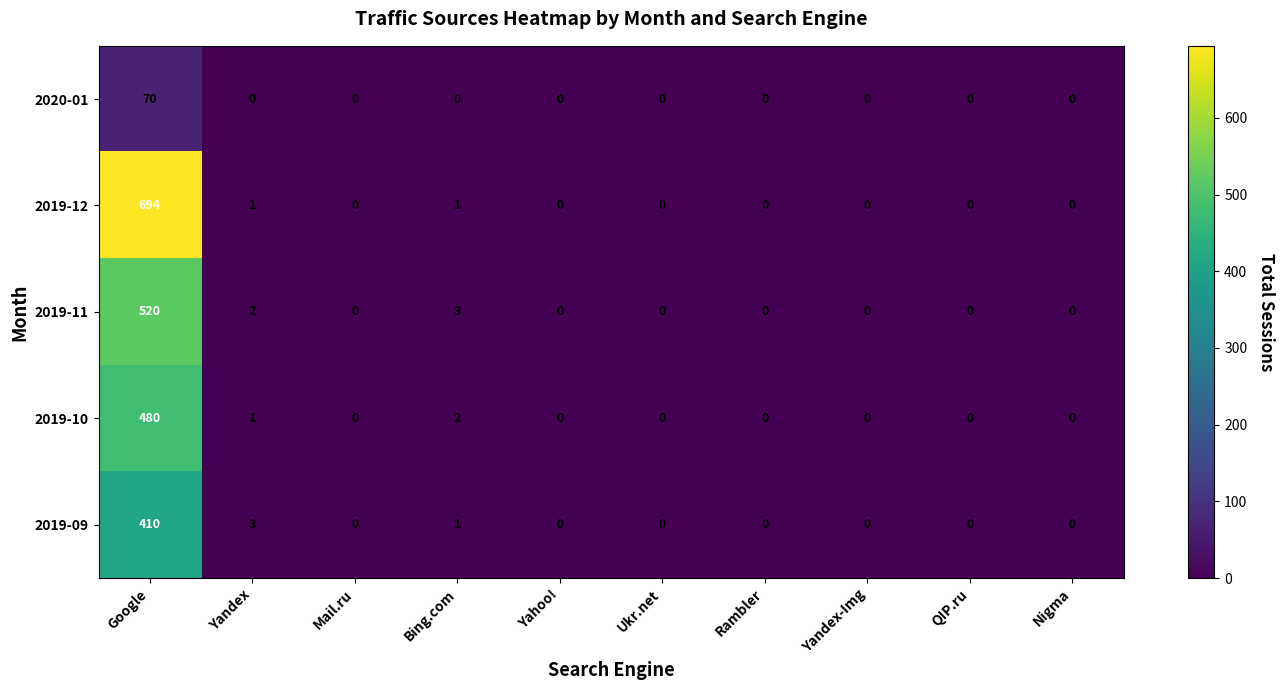

List the series in order of their peak value, lowest first.

2020-01, 2019-09, 2019-10, 2019-11, 2019-12